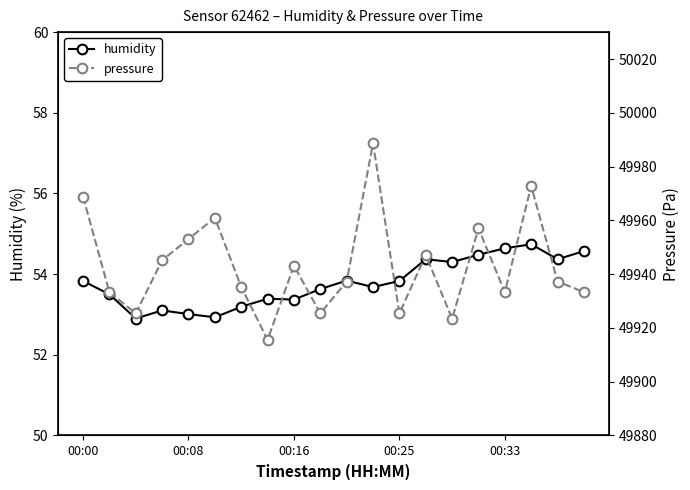

True or false: humidity and pressure intersect in this chart.

False